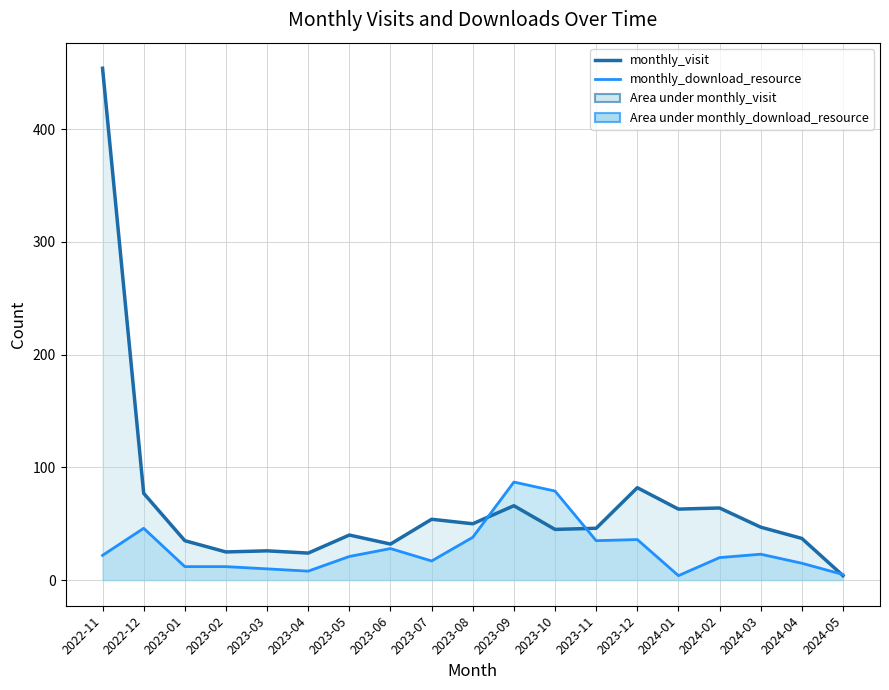

How many series are shown in this chart?

2